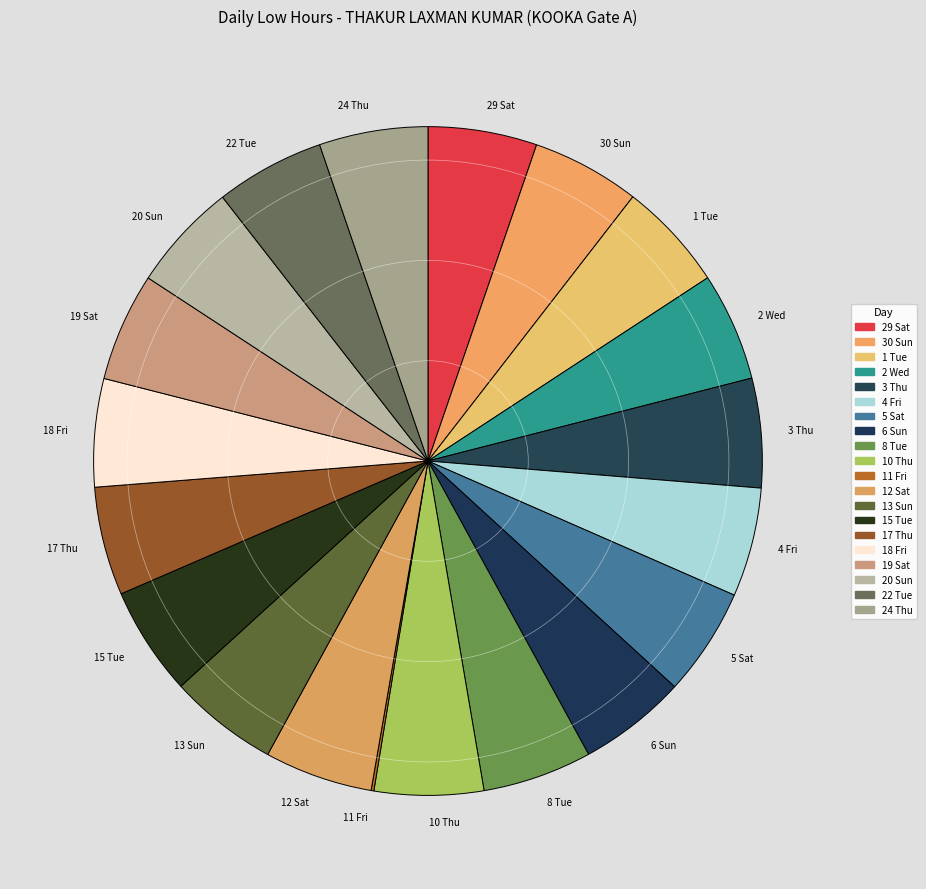

Is it true that 1 Tue is 5% of the pie?

True